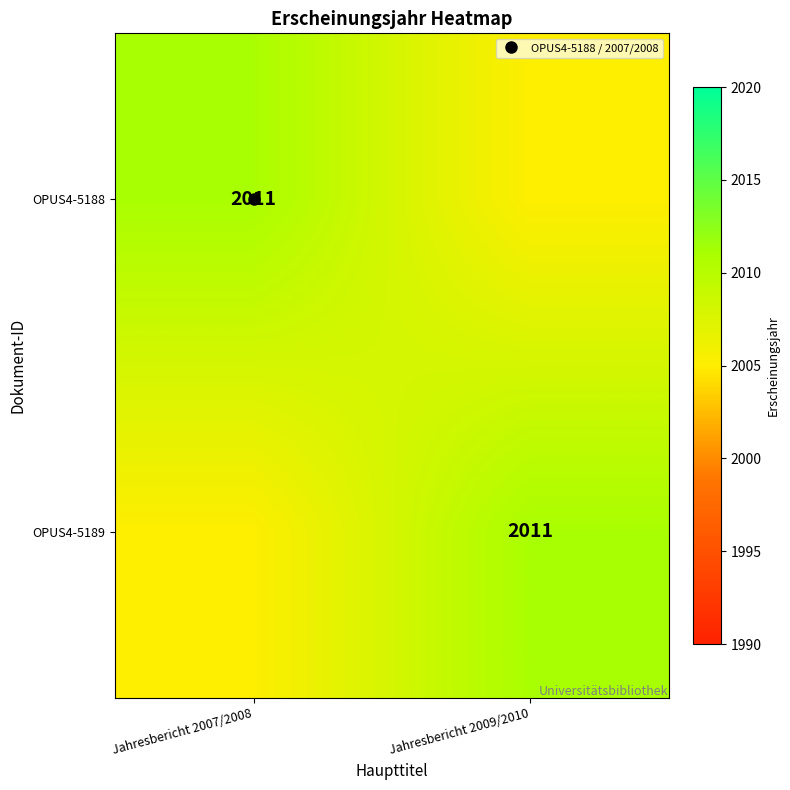

Which series has the widest spread of values?

OPUS4-5188